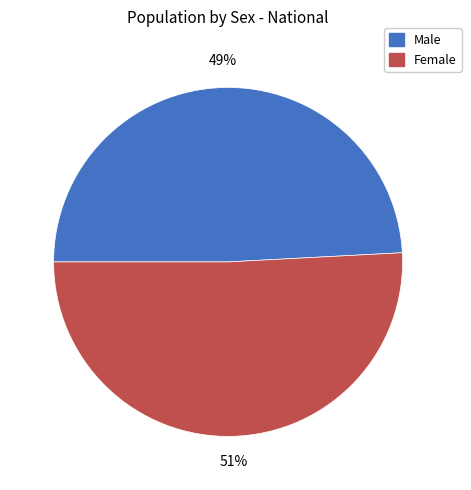

Which has a higher value, Male or Female?

Female